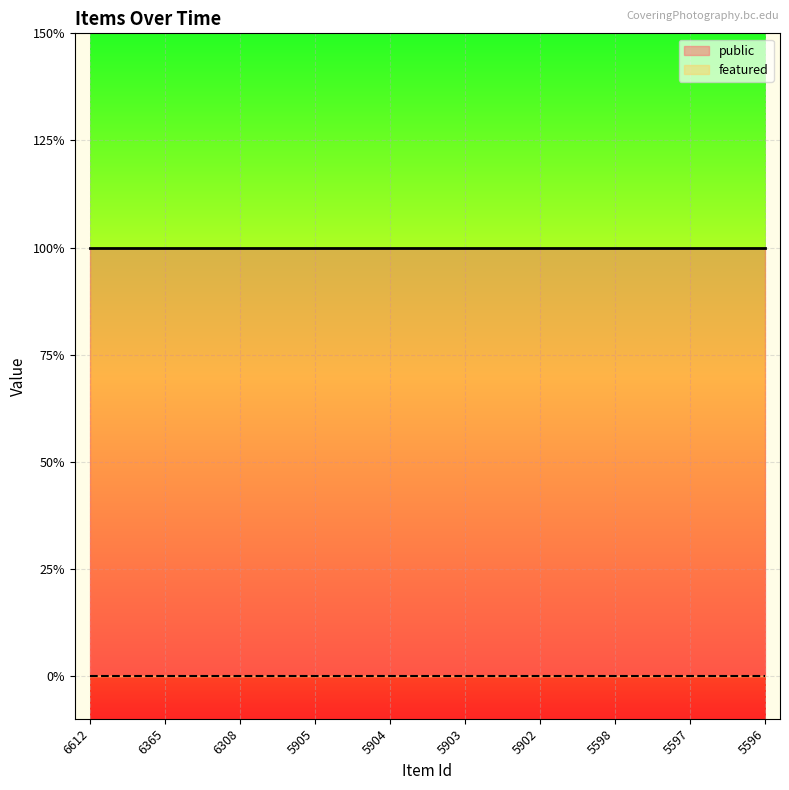

What is the value of the public point at the 2nd from the left?

1